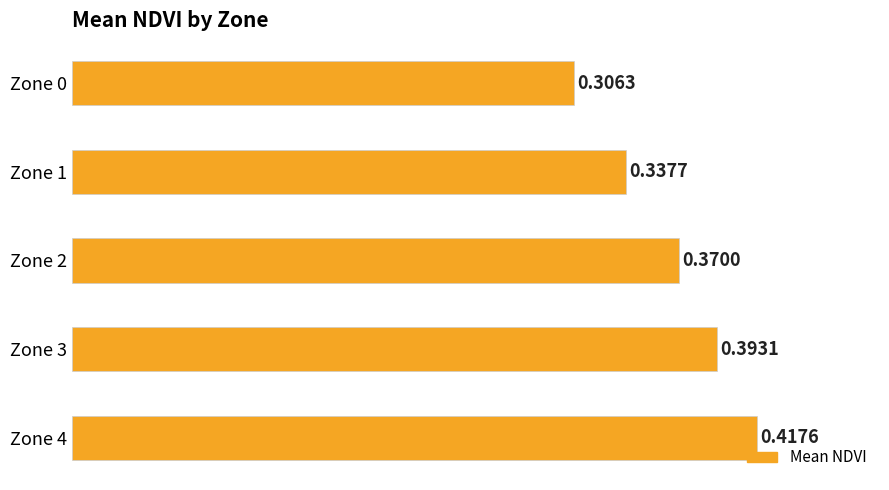

What is the sum of all values?

1.8